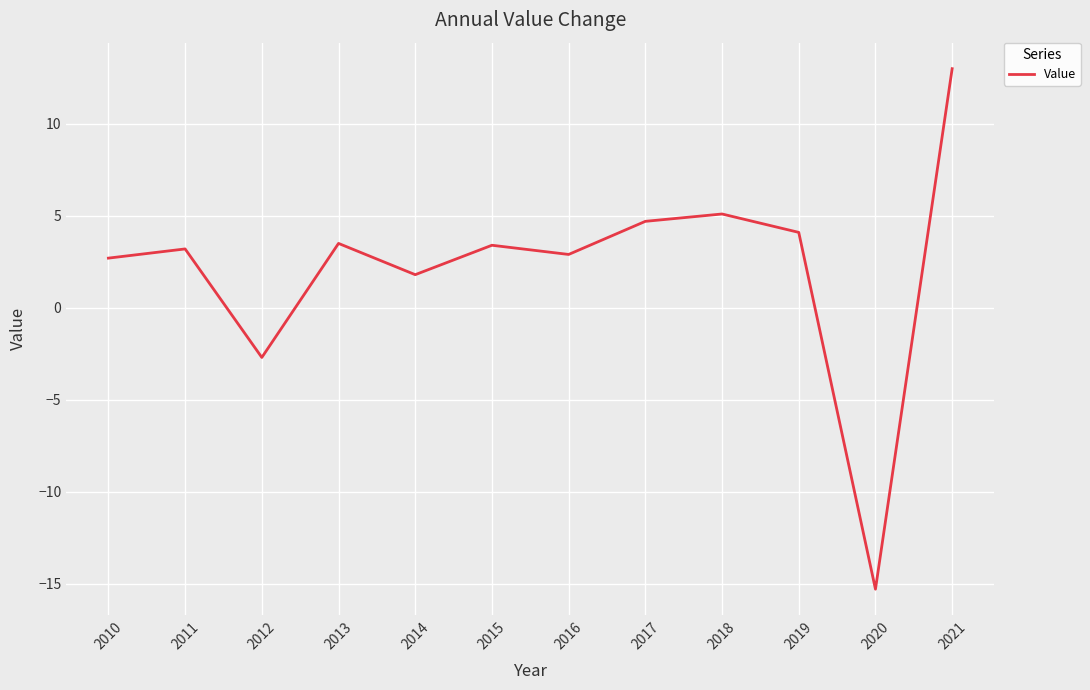

Is it true that the value at 2016 is 2.9?

True